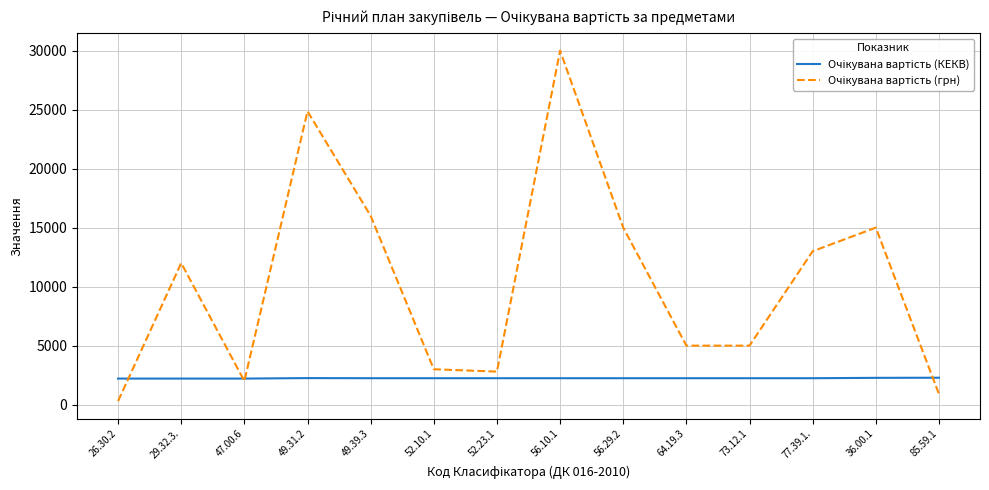

Which label corresponds to the largest value in the chart?

56.10.1